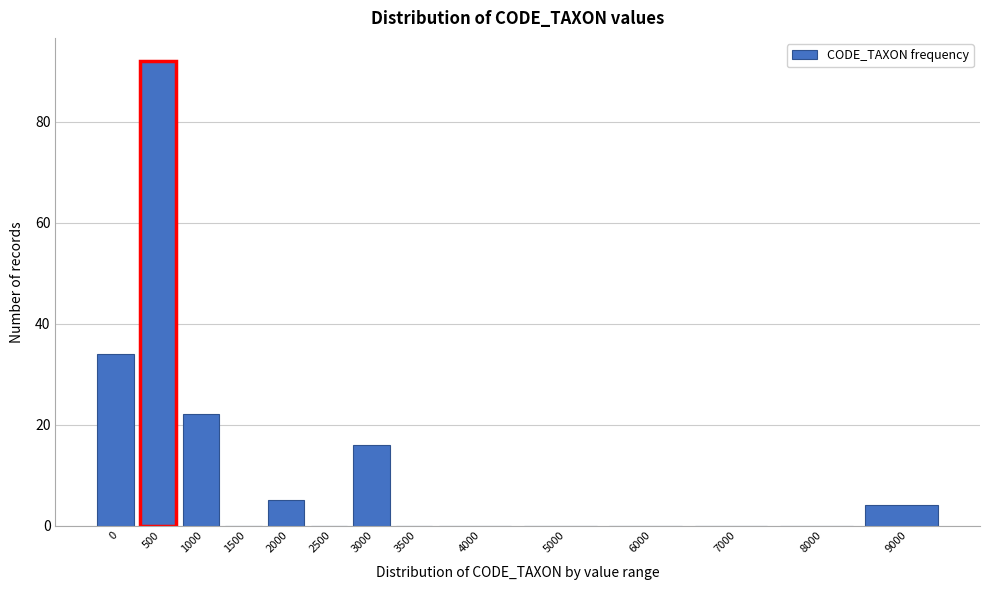

Reading left to right, extract all data points from this chart.

0=34	500=92	1000=22	1500=0	2000=5	2500=0	3000=16	3500=0	4000=0	5000=0	6000=0	7000=0	8000=0	9000=4